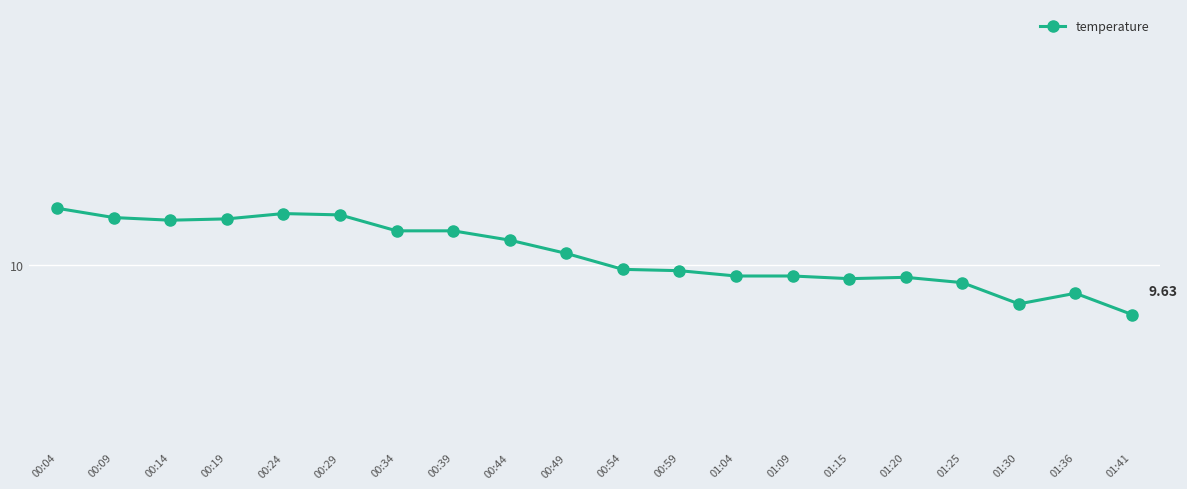

Is this an area chart (filled region under the line)?

No